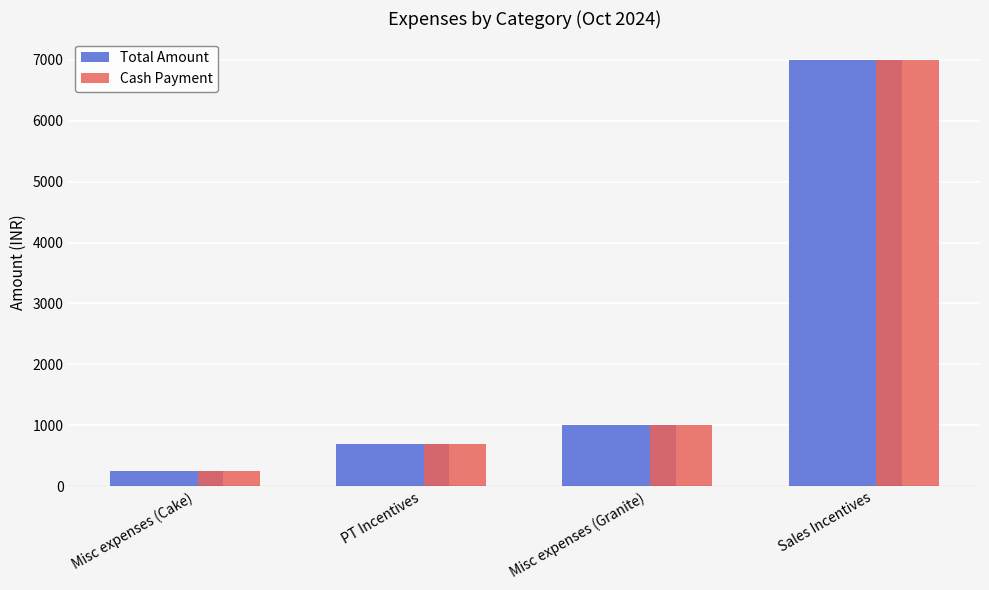

What is the highest value of the Cash Payment series?

7000